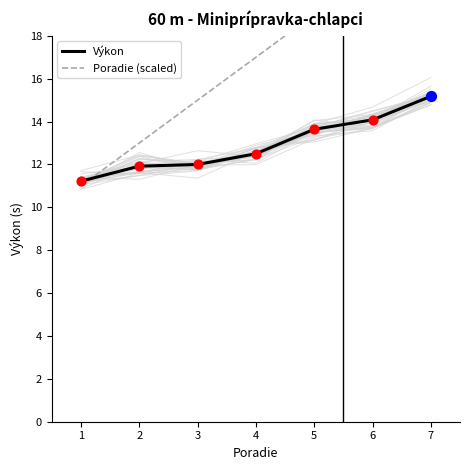

Which series has the largest total across all categories?

Poradie (scaled)